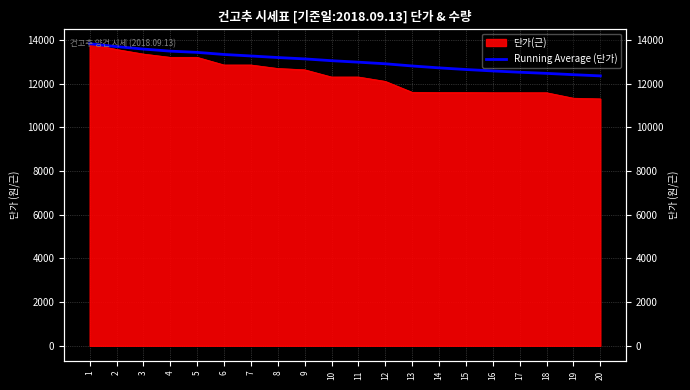

What is the value of the 2nd point from the left?

13690.0